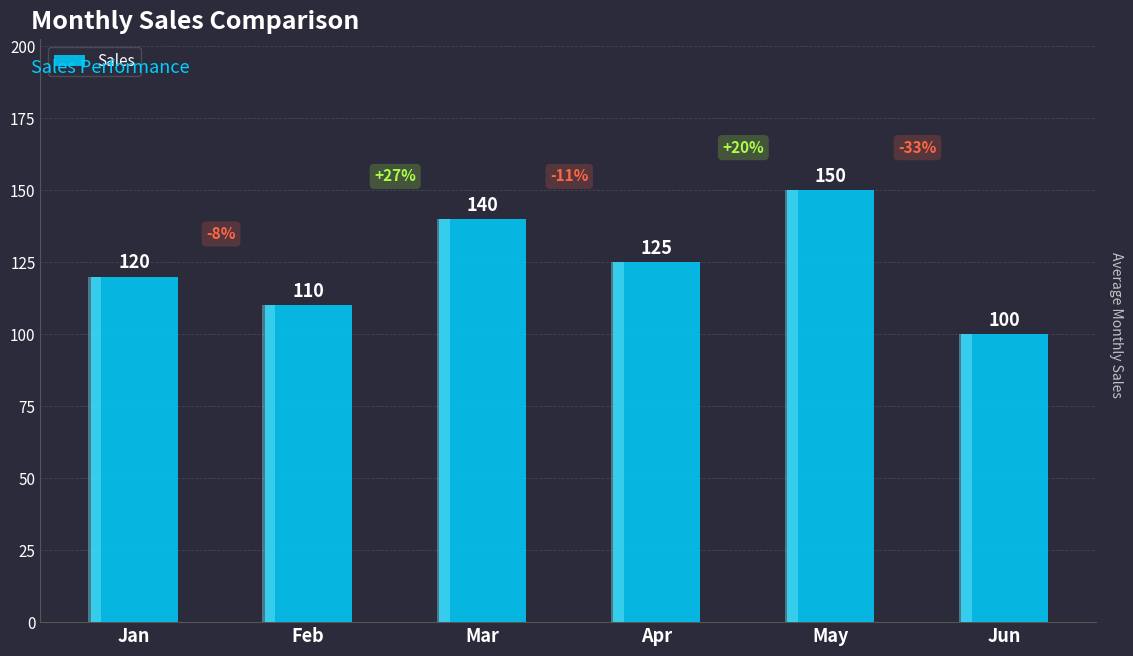

Which has a higher value, Jan or Feb?

Jan